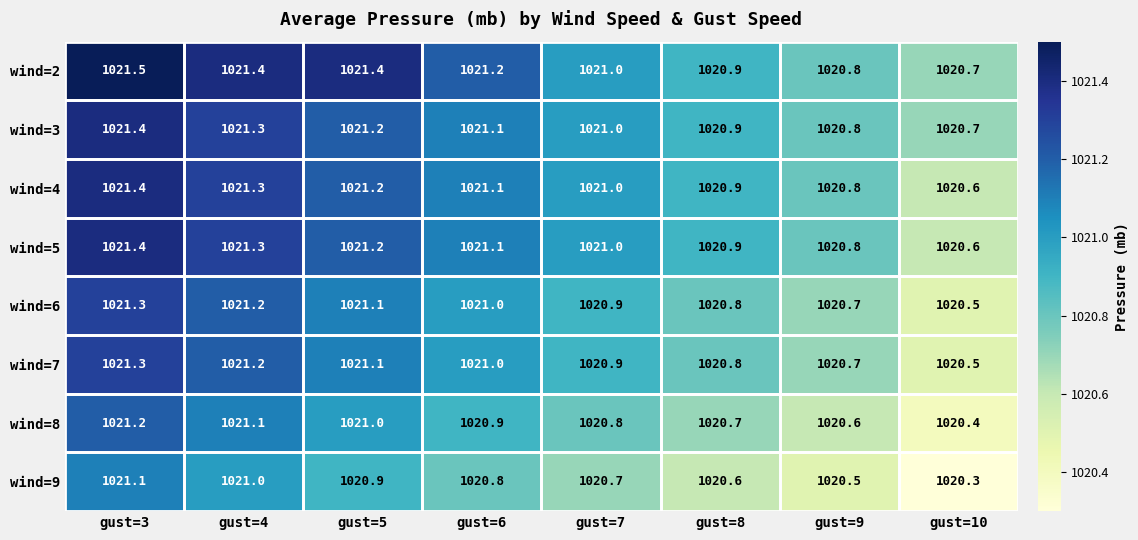

How many wind=4 values are between 1020 and 1021?

4